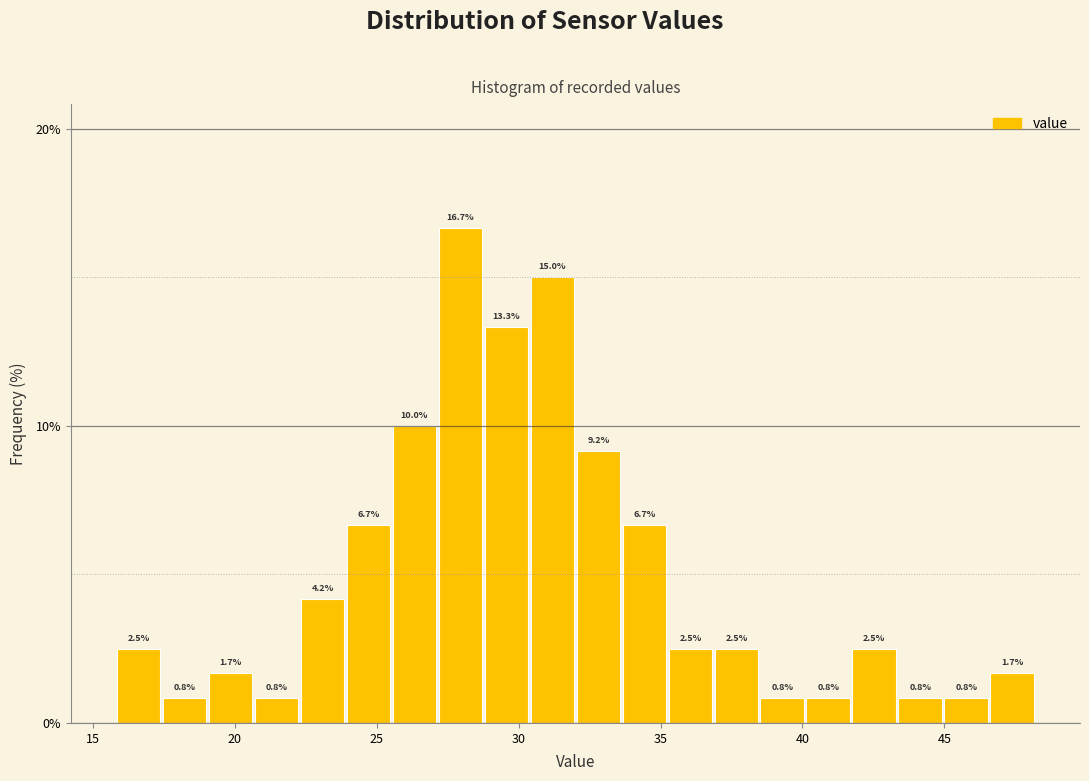

Read against the x-axis, roughly where is the centre of the tallest bar?

28.0